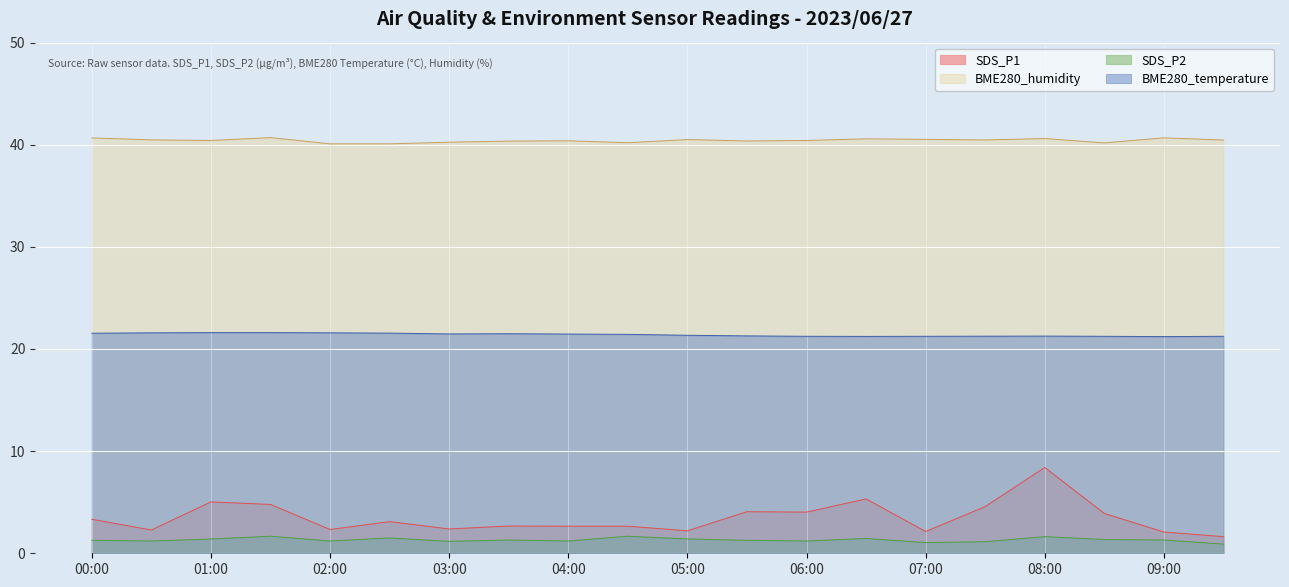

True or false: SDS_P1 and SDS_P2 intersect in this chart.

False